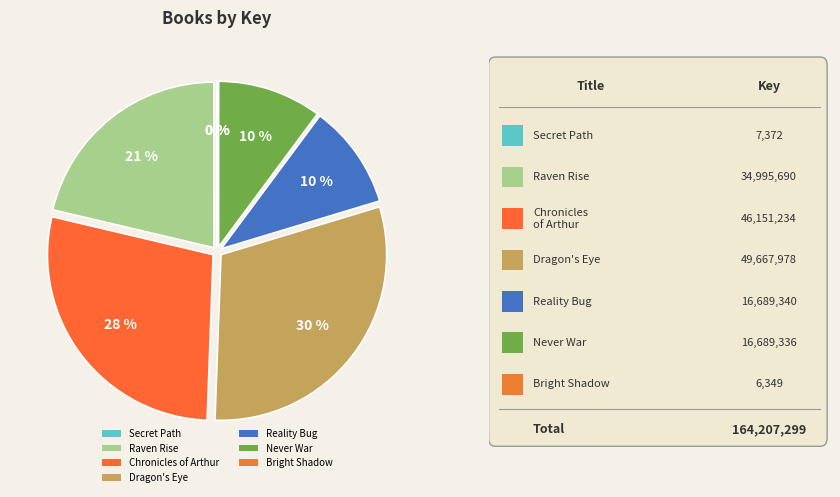

Rank the categories by value from lowest to highest.

Bright Shadow, Secret Path, Never War, Reality Bug, Raven Rise, Chronicles of Arthur, Dragon's Eye